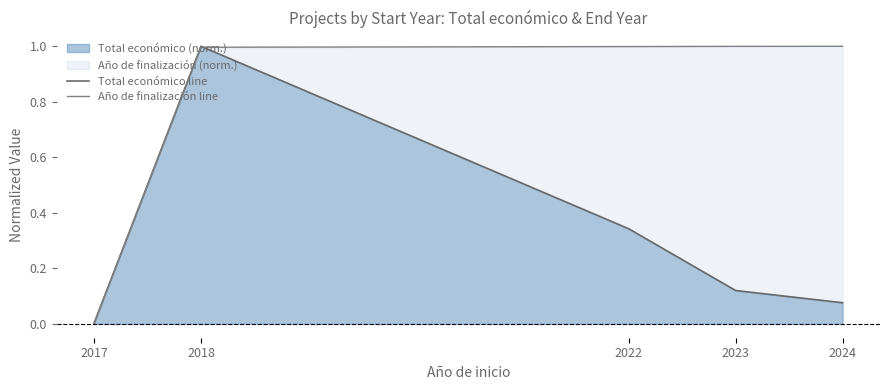

List the labels in order of Total económico line value, largest first.

2018, 2022, 2023, 2024, 2017